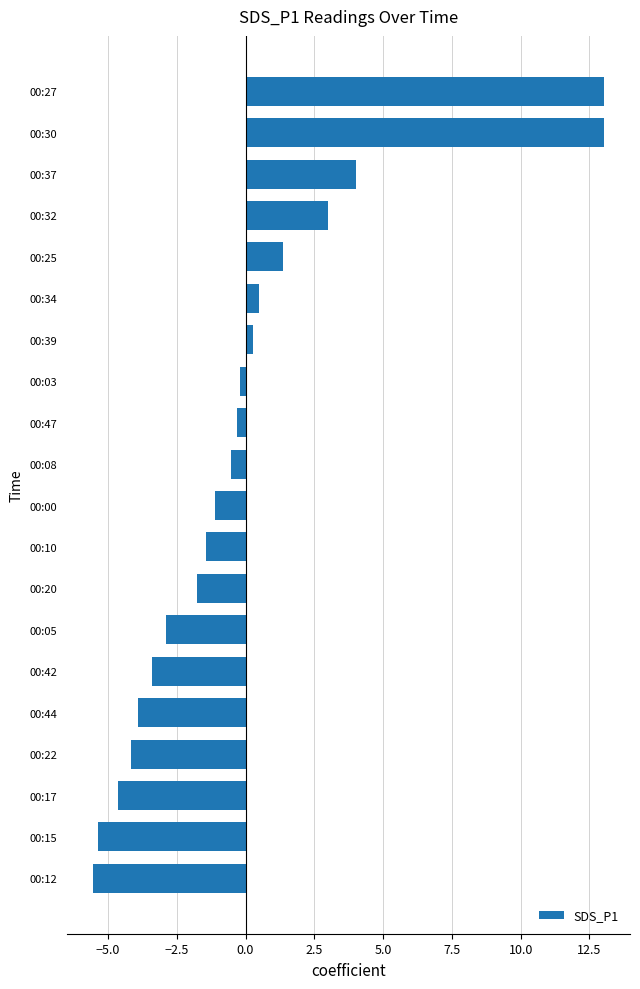

How many negative values are there?

13